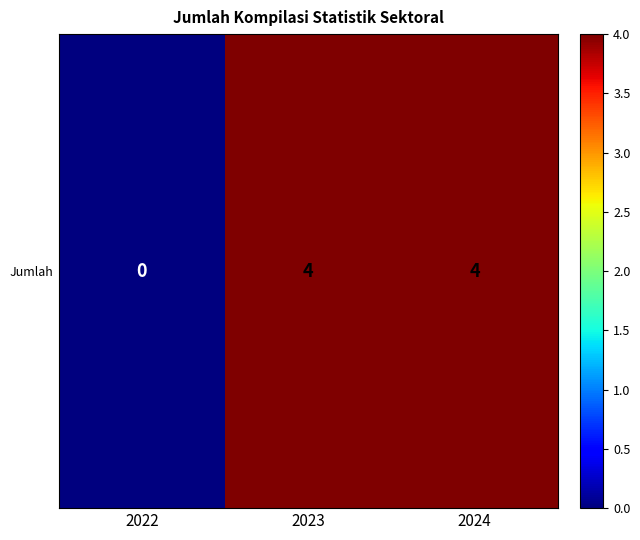

At which category does the chart reach its minimum across all series?

2022